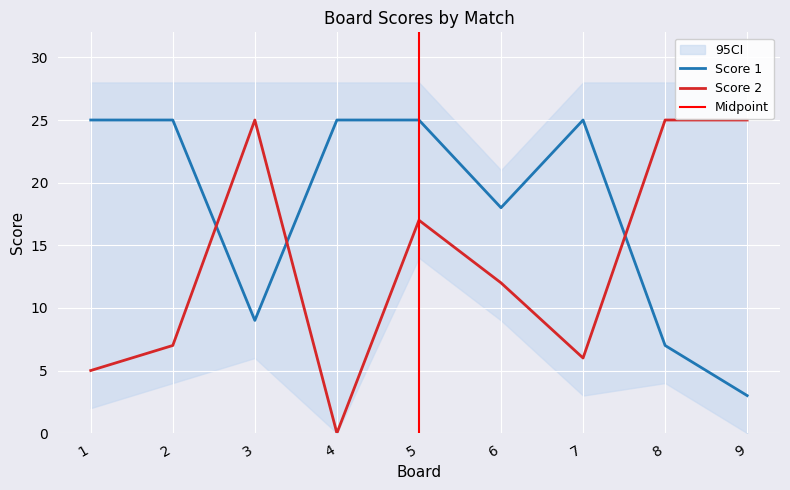

Is it true that Score 2 equals 4 at 7?

False